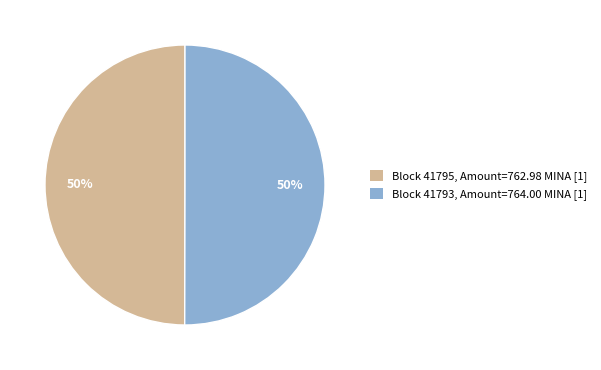

Count the number of slices in the pie.

2